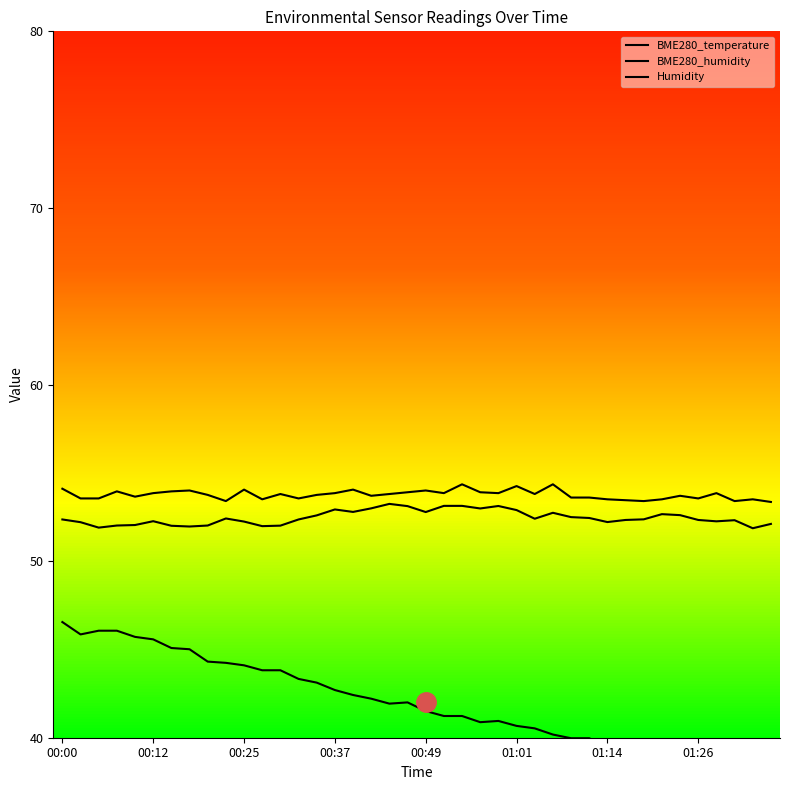

What is the total value across all series at 24?

147.9